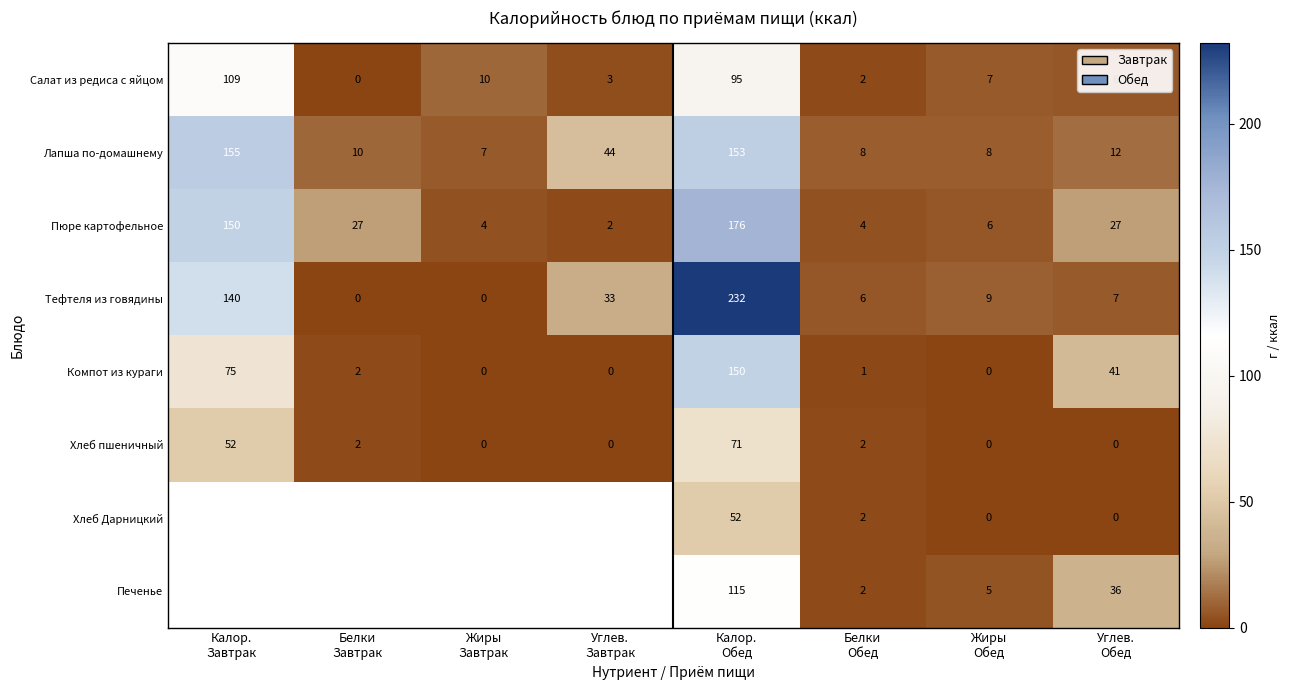

What is the difference between the highest and lowest values at Углев.
Обед?

41